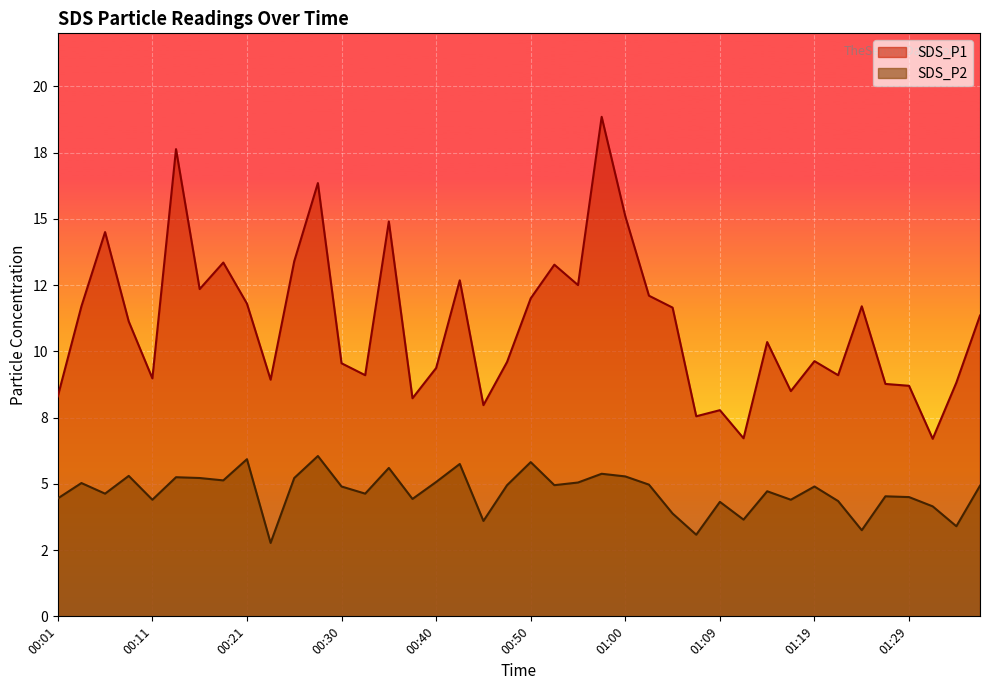

Rank the series at 00:38 from highest to lowest value.

SDS_P1, SDS_P2